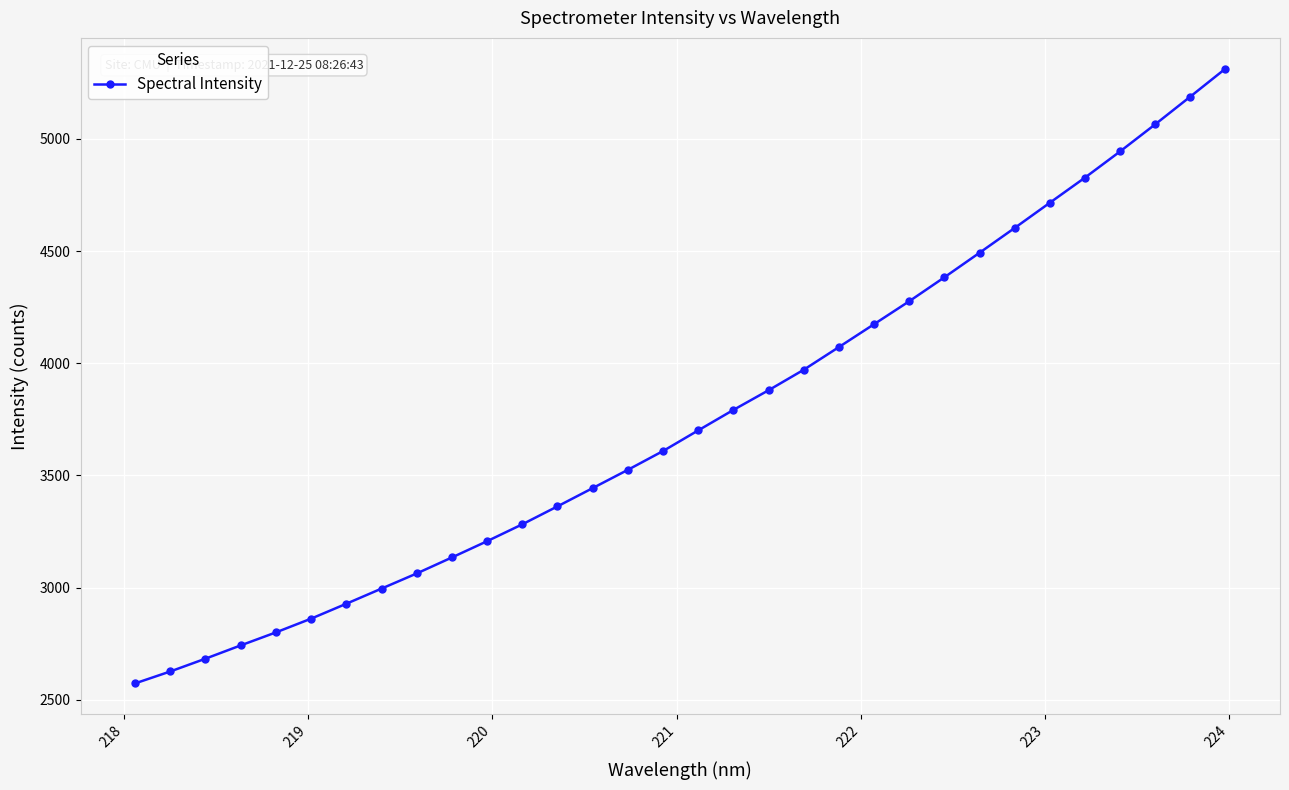

What is the greatest value displayed?

5313.0